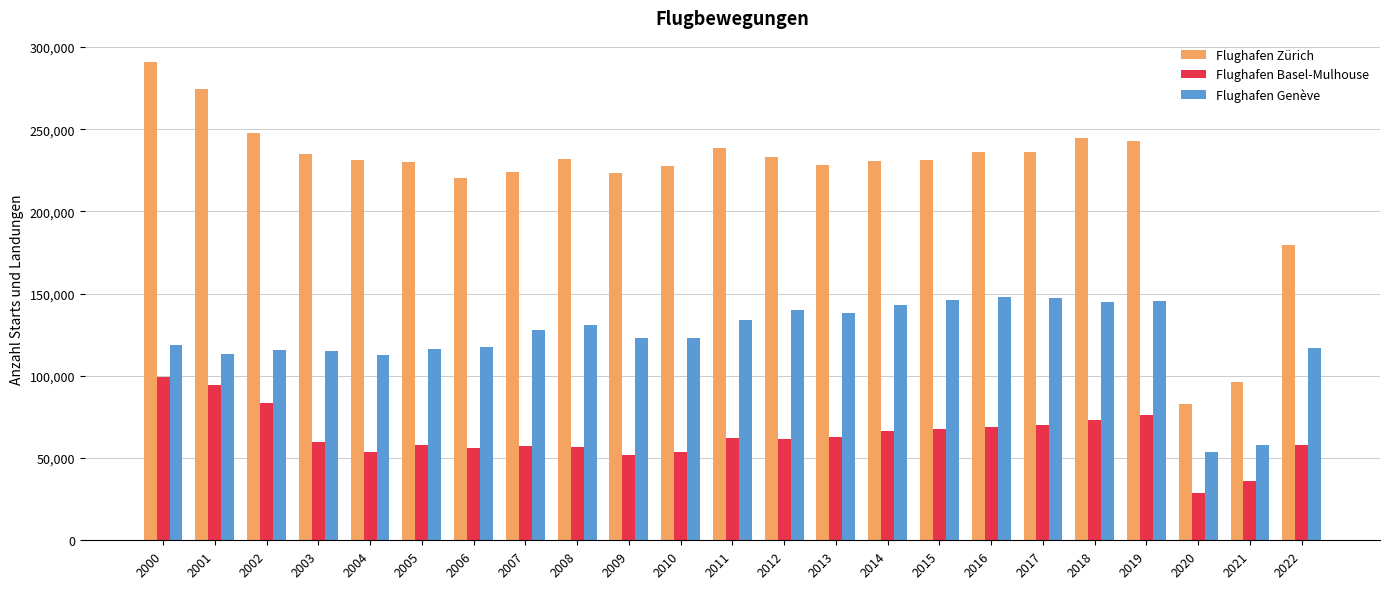

Rank the series by their maximum value, from highest to lowest.

Flughafen Zürich, Flughafen Genève, Flughafen Basel-Mulhouse